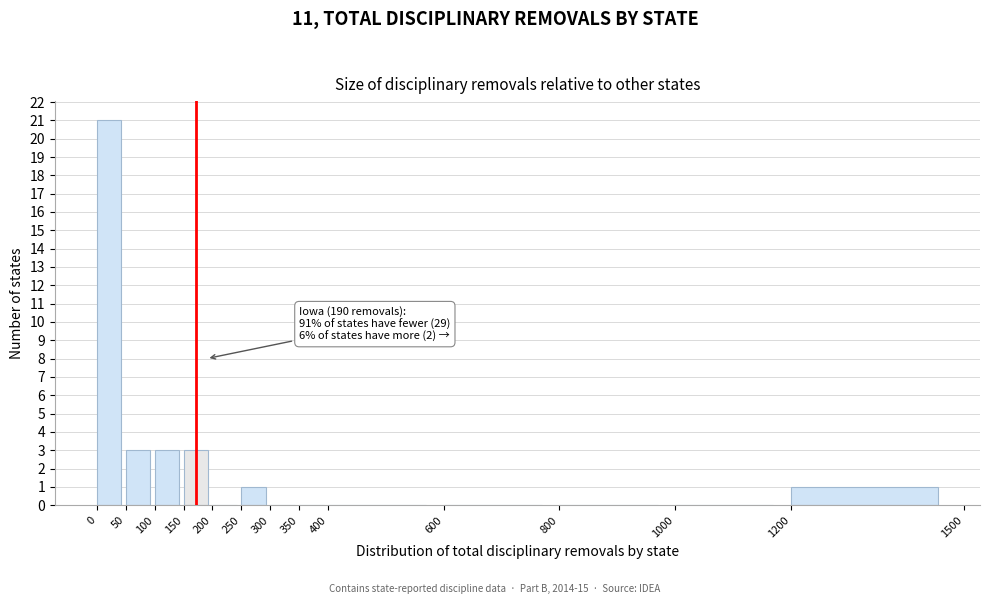

Over which range of the x-axis is the bar tallest?

0 to 50